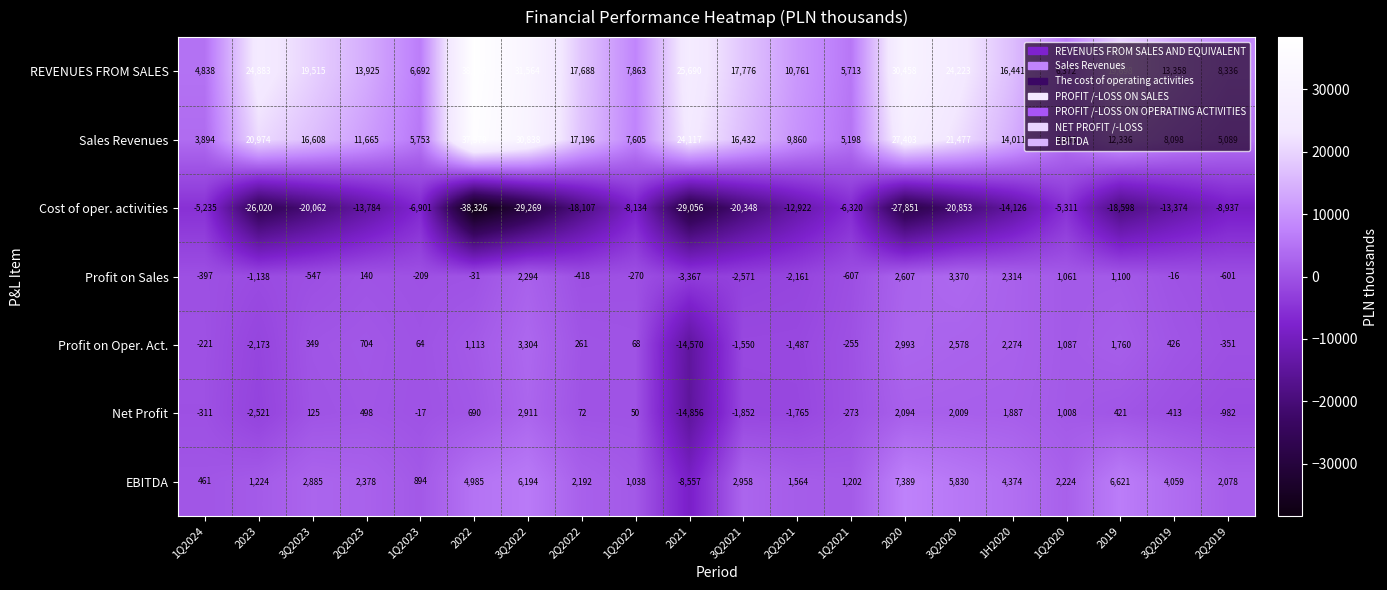

What is the spread (max minus min) of values at 1Q2020?

11683